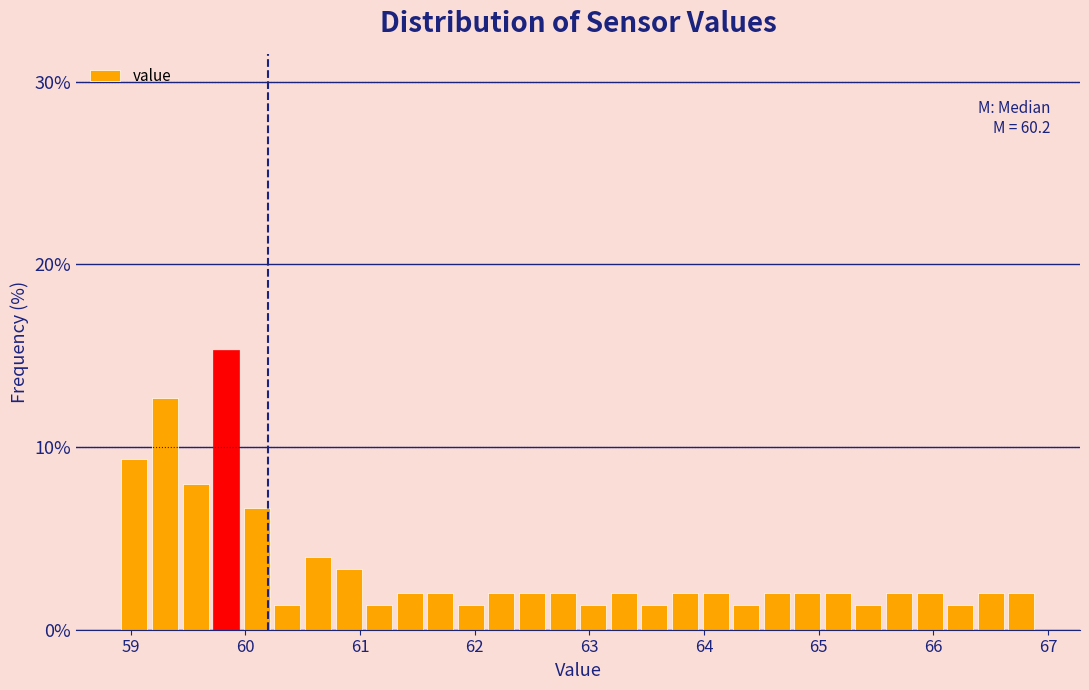

Read against the x-axis, roughly where is the centre of the tallest bar?

59.8